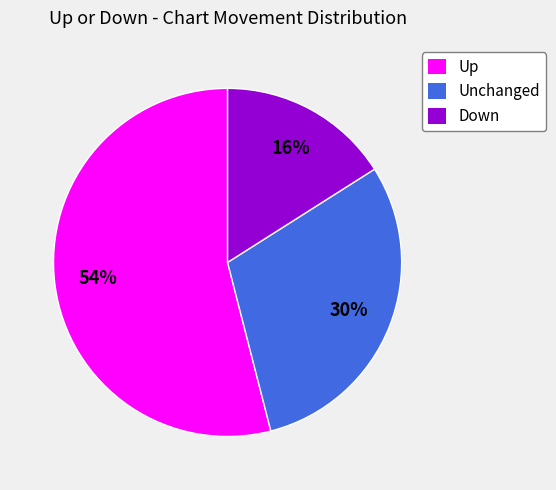

To the nearest percent, what is the difference between the largest and smallest slice percentages?

38%